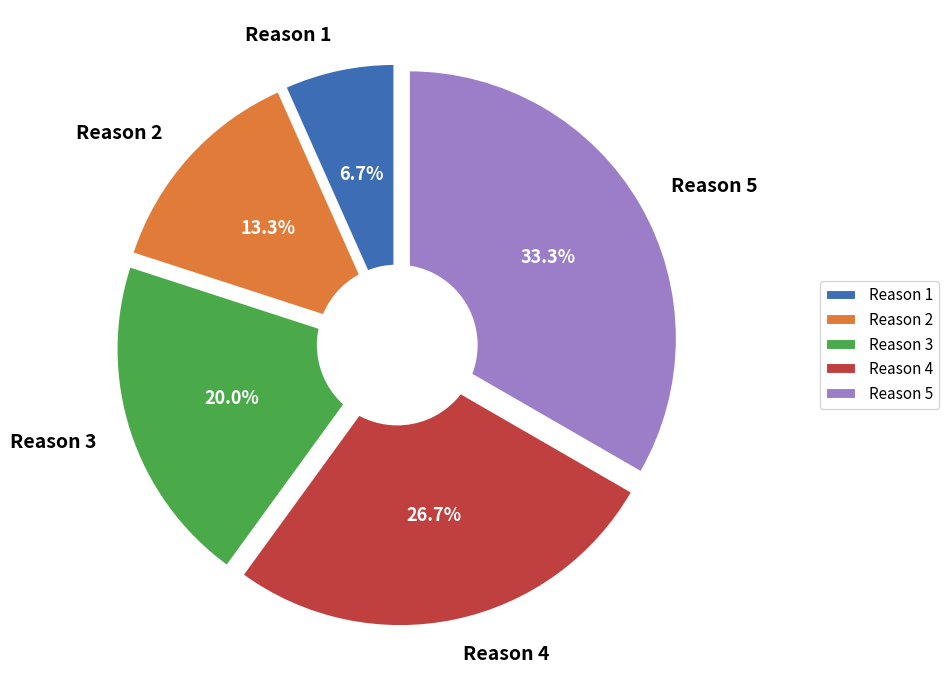

To the nearest percent, what is the difference between the Reason 4 and Reason 5 slice percentages?

7%